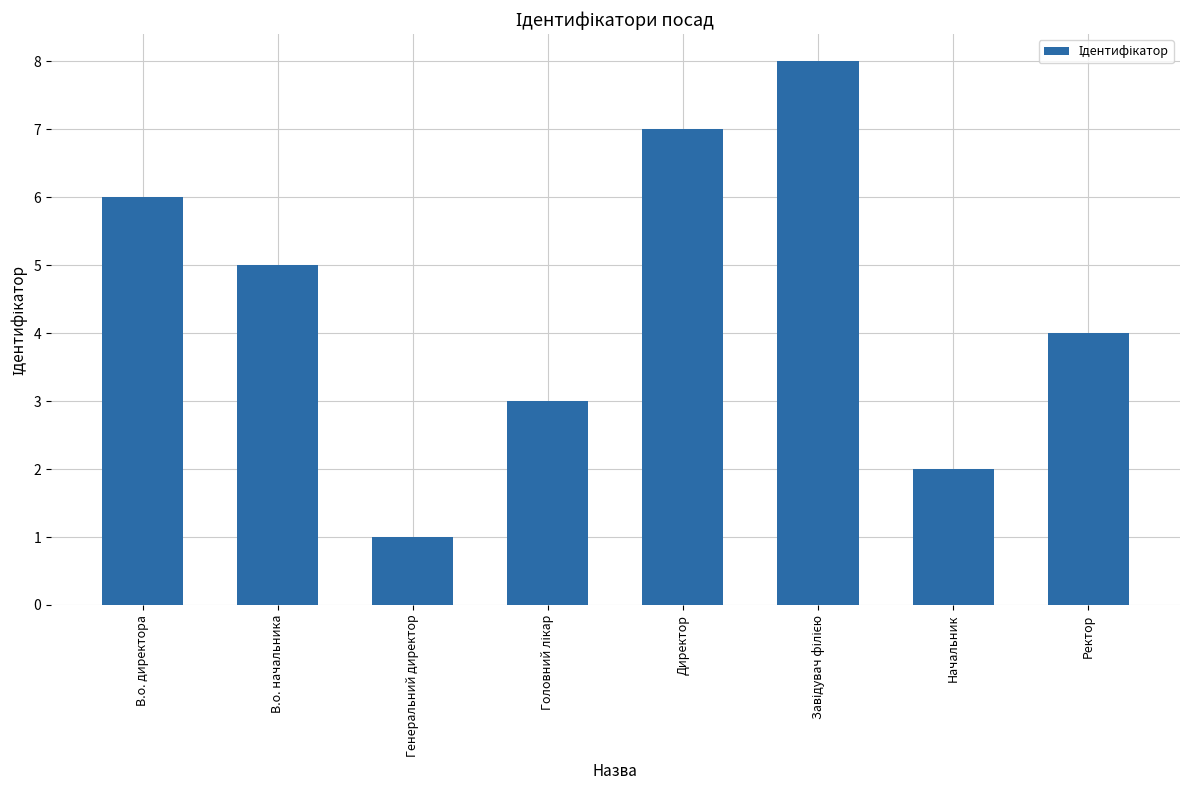

Are the bars grouped side by side (vs. stacked)?

No